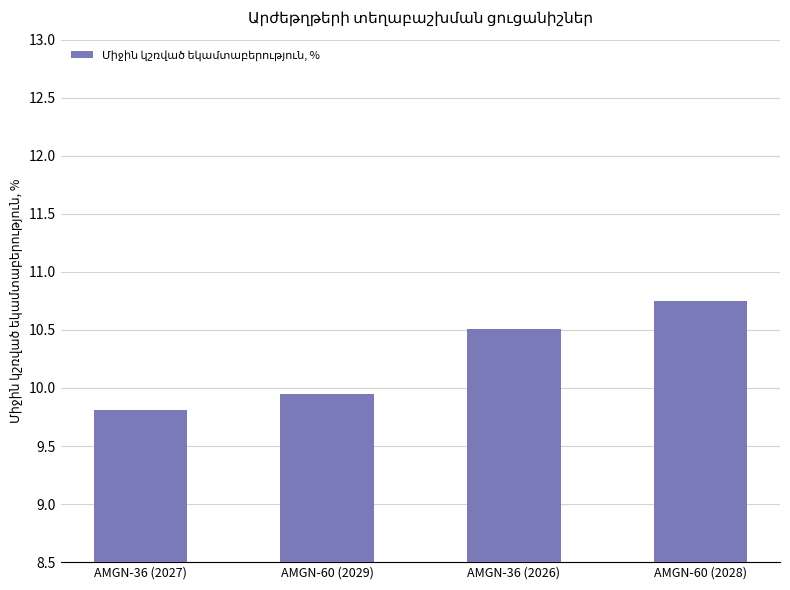

Where does the data first go above 10?

AMGN-36 (2026)